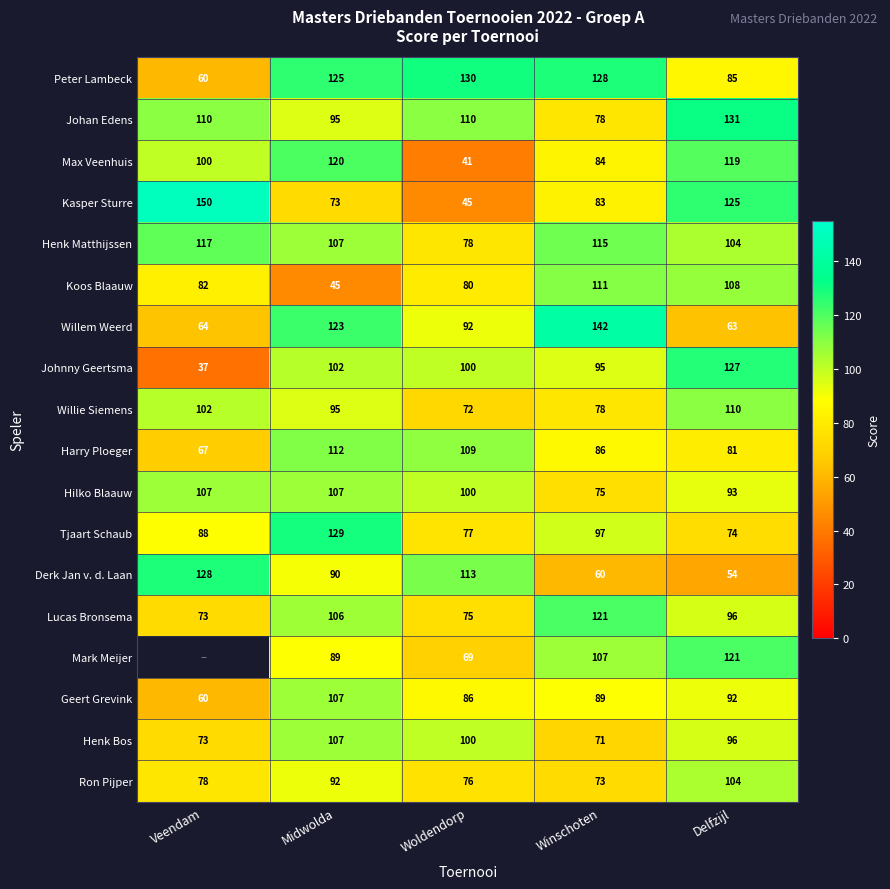

What is the greatest value displayed?

150.0